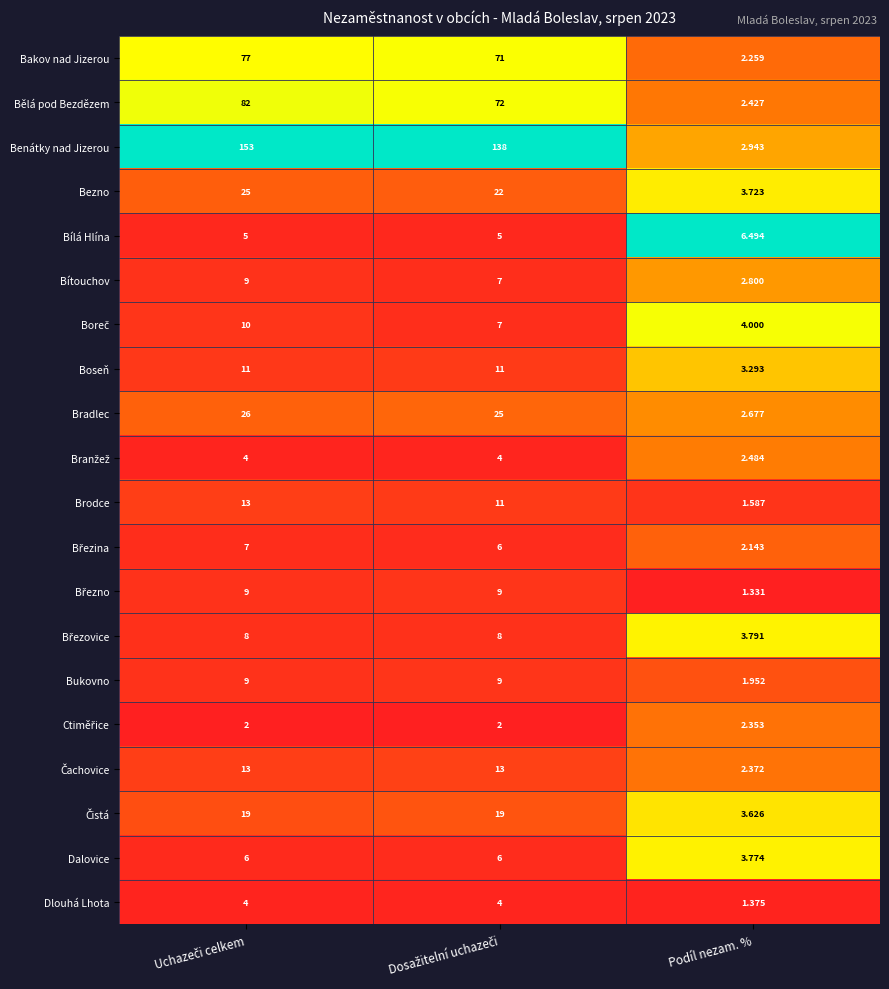

Which series has the largest total across all categories?

Benátky nad Jizerou